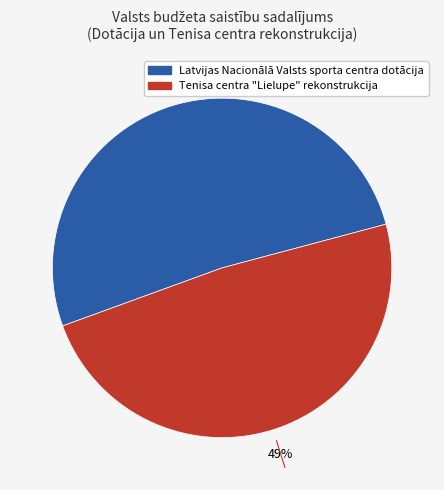

Which slice represents more than half of the pie?

Latvijas Nacionālā Valsts sporta centra dotācija